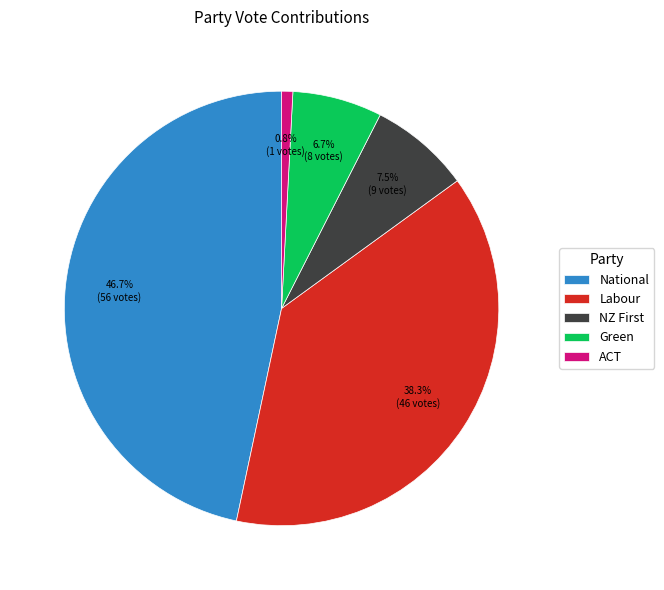

The Green slice represents 19% of the pie. True or false?

False